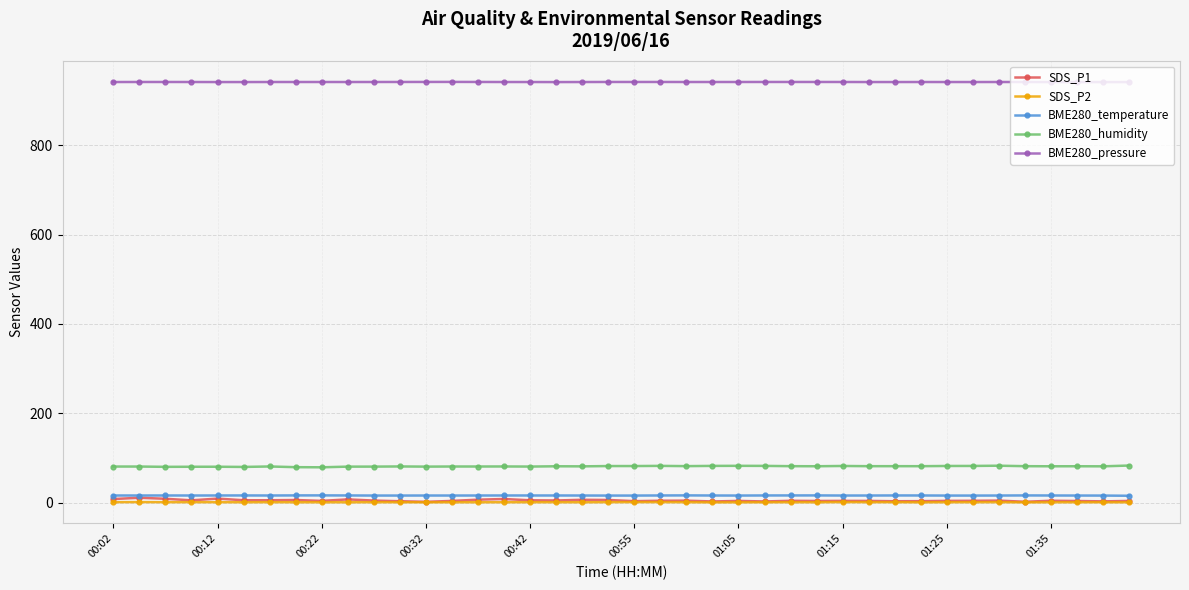

What is the lowest value of the BME280_humidity series?

79.4